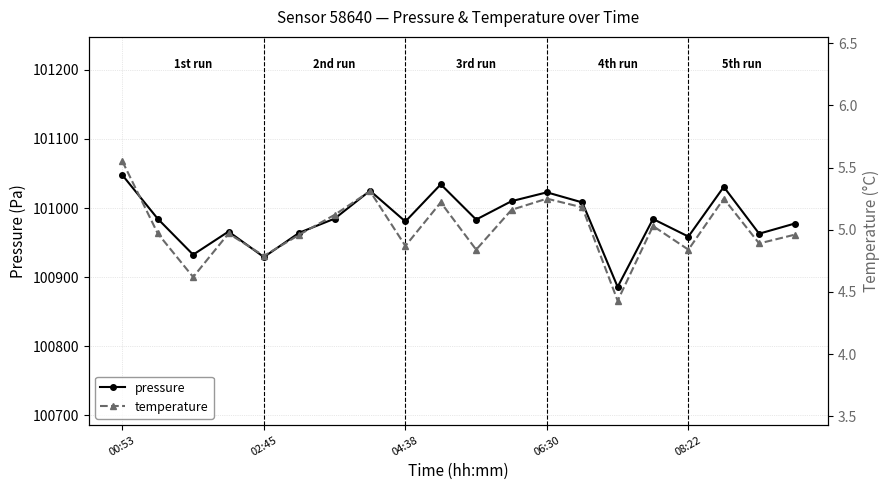

True or false: temperature and pressure cross at least once.

False